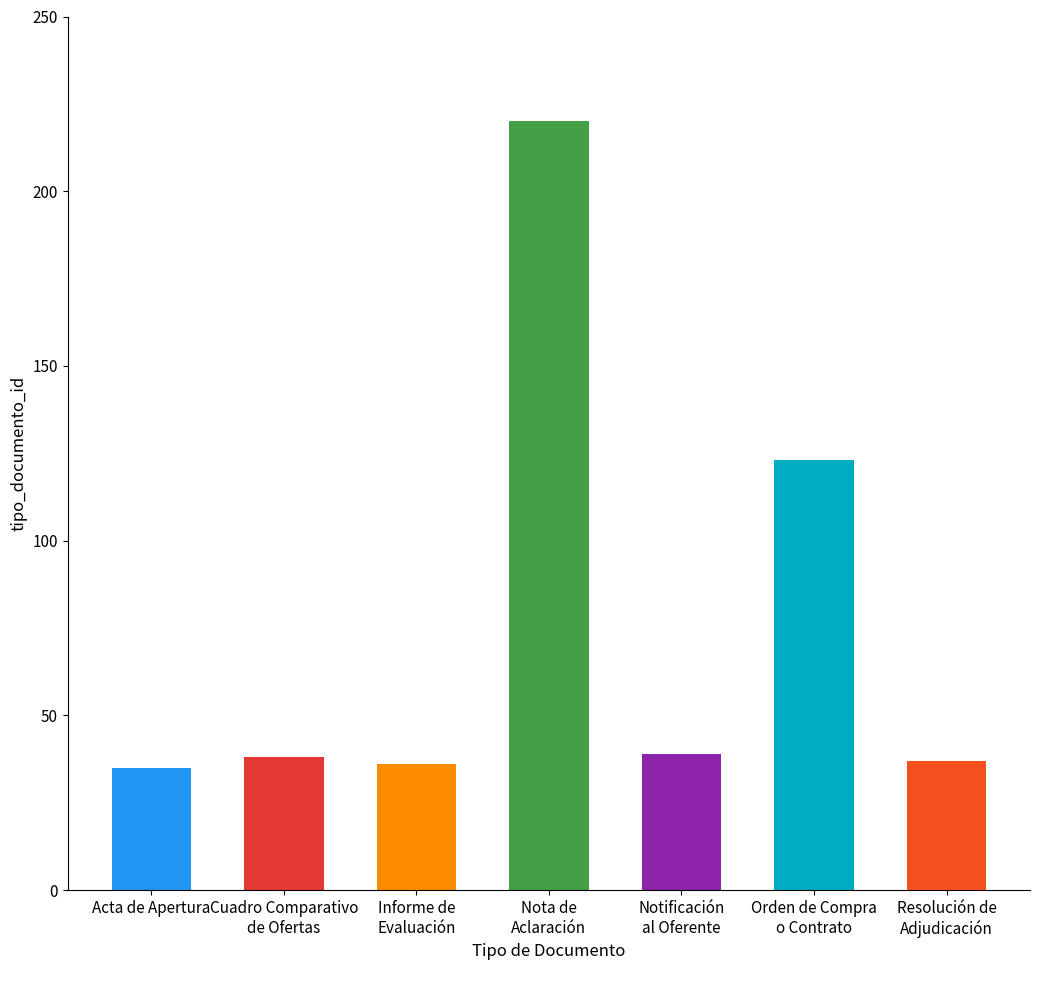

What is the label of the 7th bar from the right?

Acta de Apertura